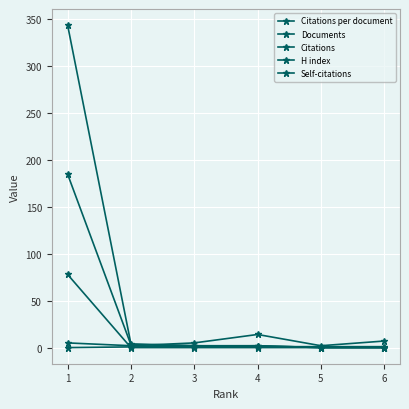

What is the difference between the maximum and minimum values in the Citations series?

185.0